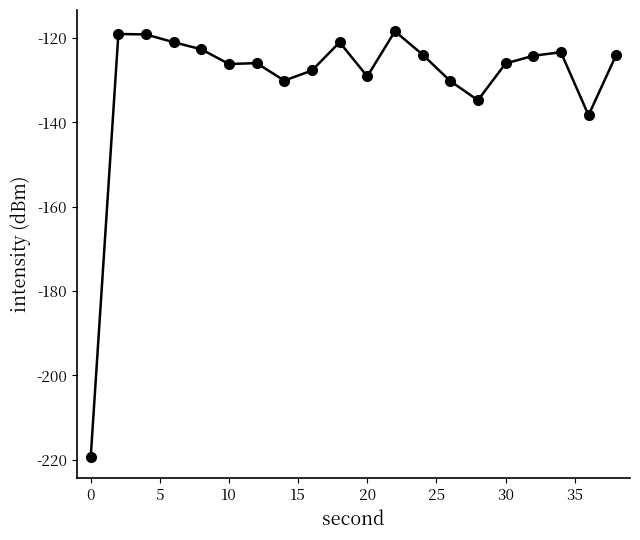

What is the maximum value shown in the chart?

-118.4